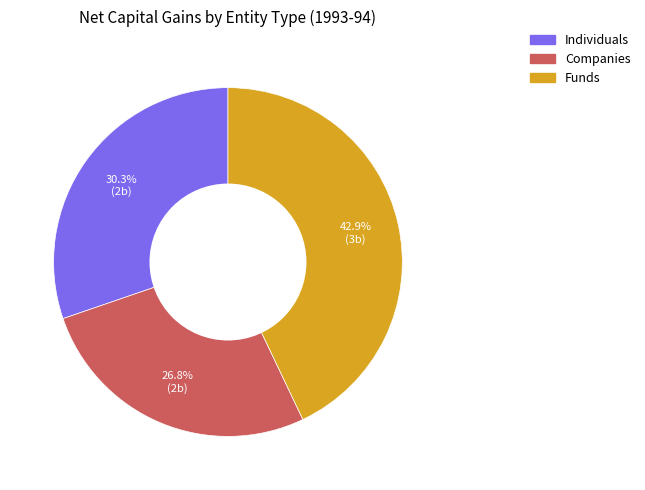

How many segments does this pie chart have?

3